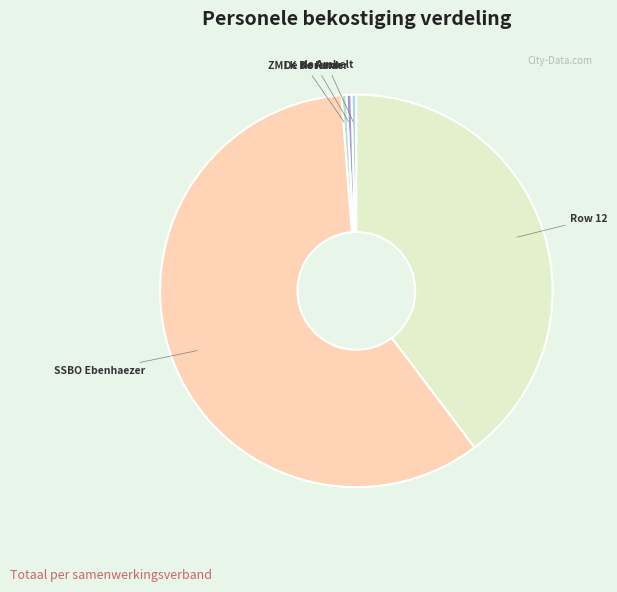

Is it true that Row 12 is 40% of the pie?

True